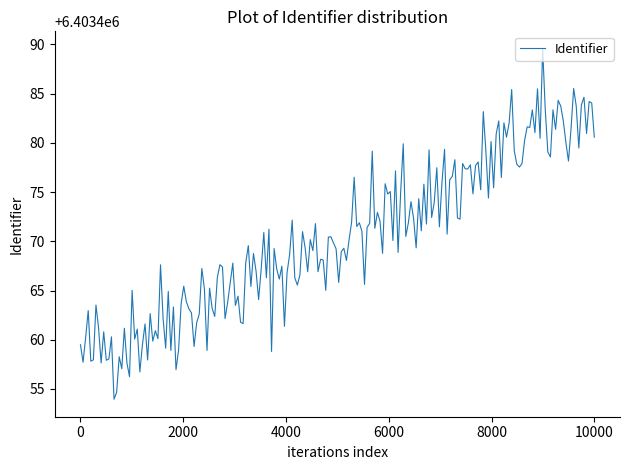

What is the smallest value displayed?

6403454.0